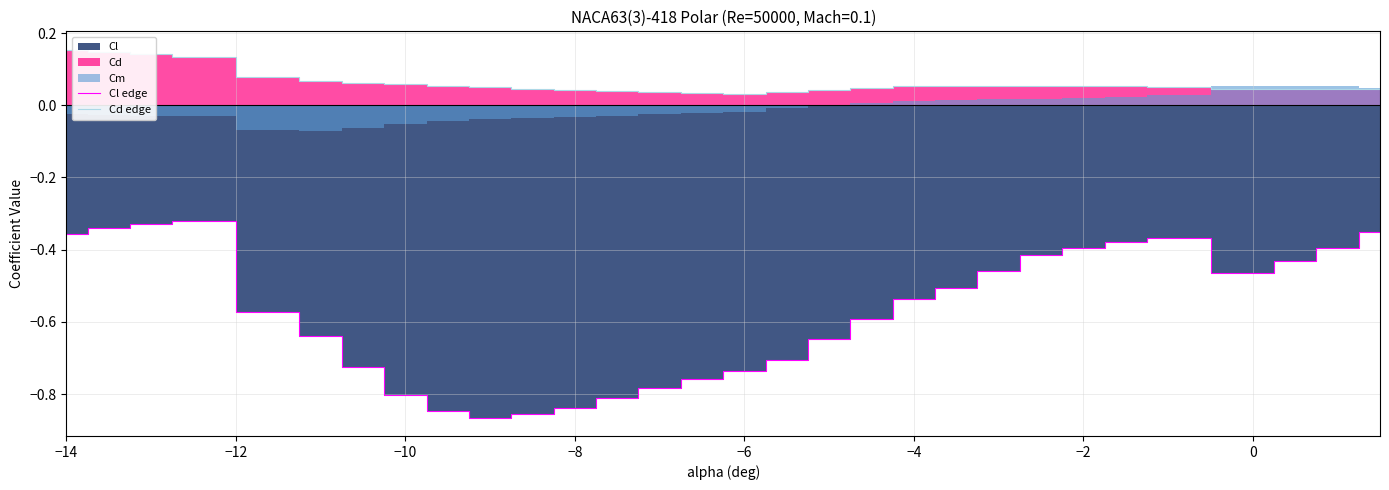

Count the number of categories in the chart.

30